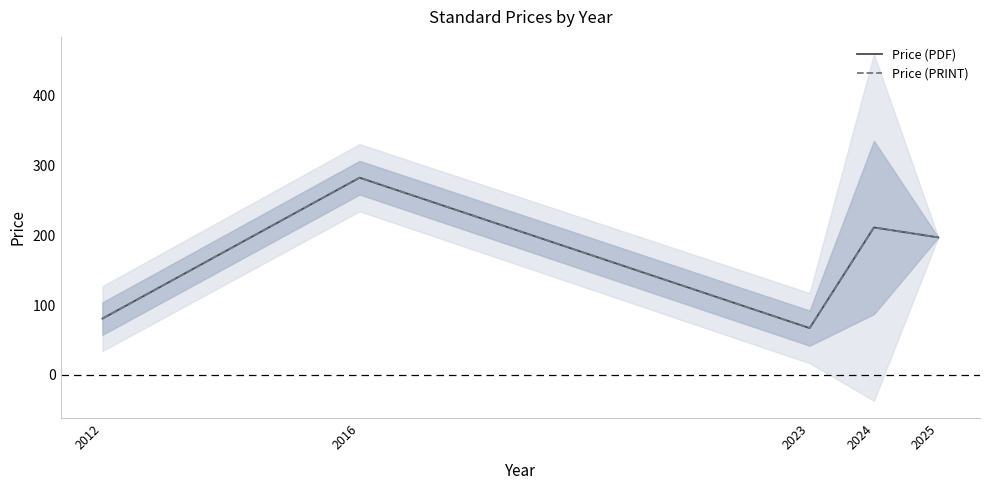

The Price (PDF) series shows 107.6 at 2023. True or false?

False